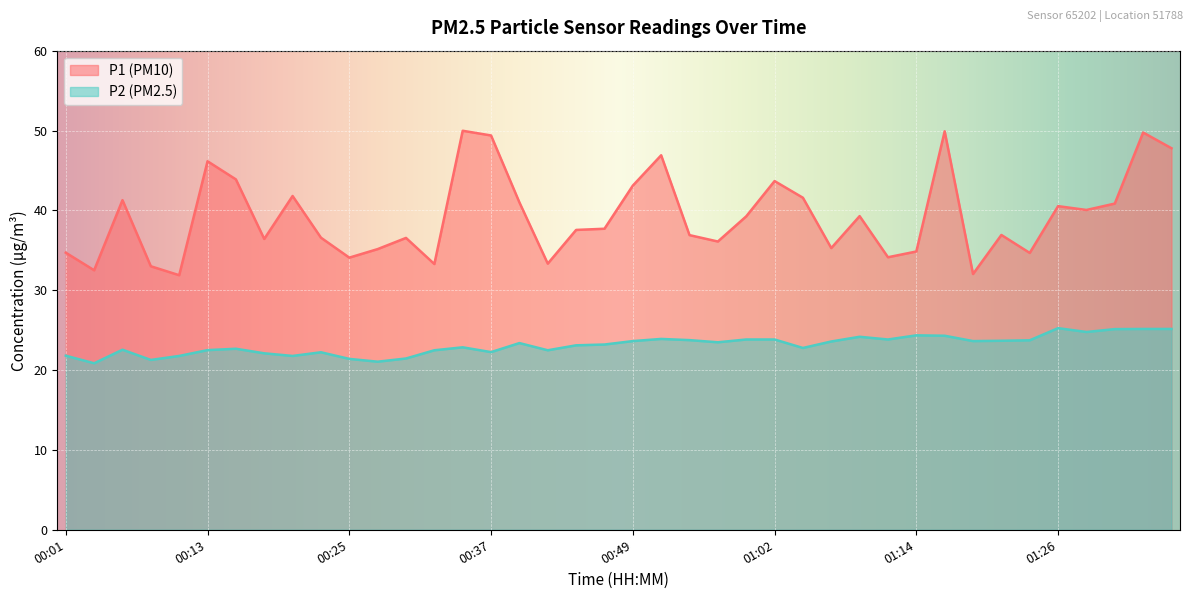

Reading right to left, list all the values displayed in this chart.

P1: 47.8	49.8	40.9	40.0	40.5	34.7	36.9	32.0	49.9	34.9	34.1	39.3	35.3	41.6	43.7	39.2	36.1	36.9	46.9	43.1	37.7	37.5	33.3	41.0	49.4	50.0	33.3	36.5	35.1	34.1	36.6	41.8	36.4	43.9	46.1	31.9	33.0	41.3	32.5	34.7
P2: 25.1	25.1	25.1	24.8	25.2	23.7	23.7	23.6	24.3	24.4	23.8	24.2	23.6	22.8	23.8	23.8	23.5	23.8	23.9	23.6	23.2	23.1	22.5	23.4	22.2	22.9	22.5	21.4	21.1	21.4	22.2	21.8	22.1	22.7	22.5	21.8	21.3	22.6	20.9	21.8